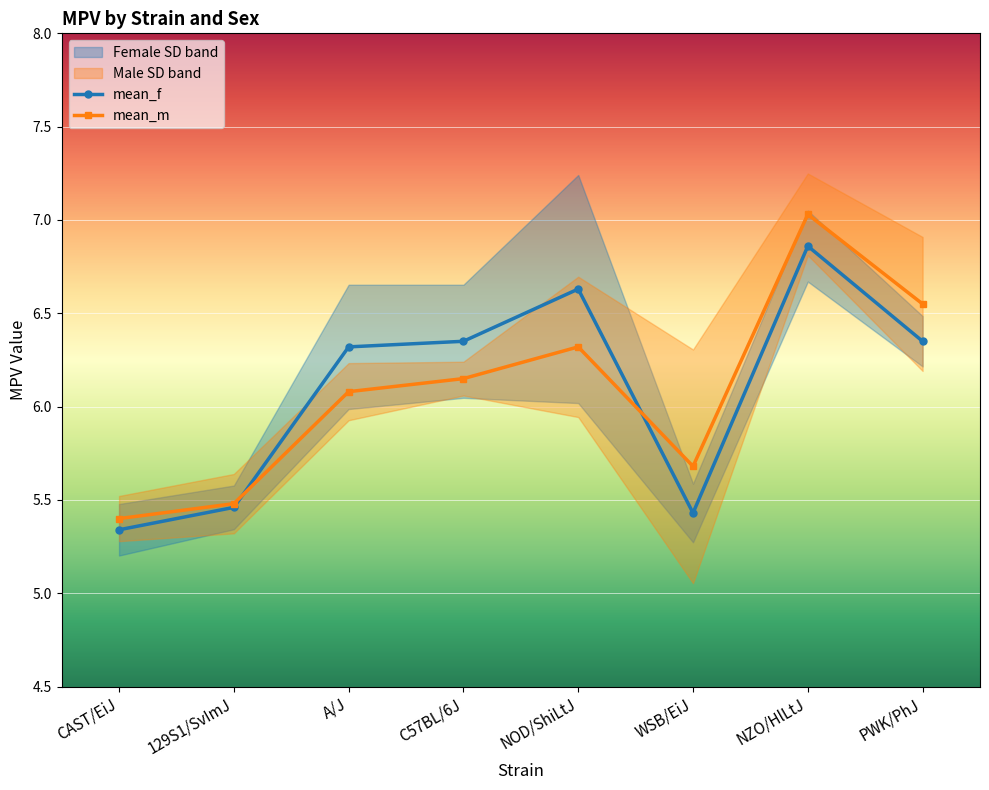

What is the difference between the highest and lowest values at NZO/HlLtJ?

0.2